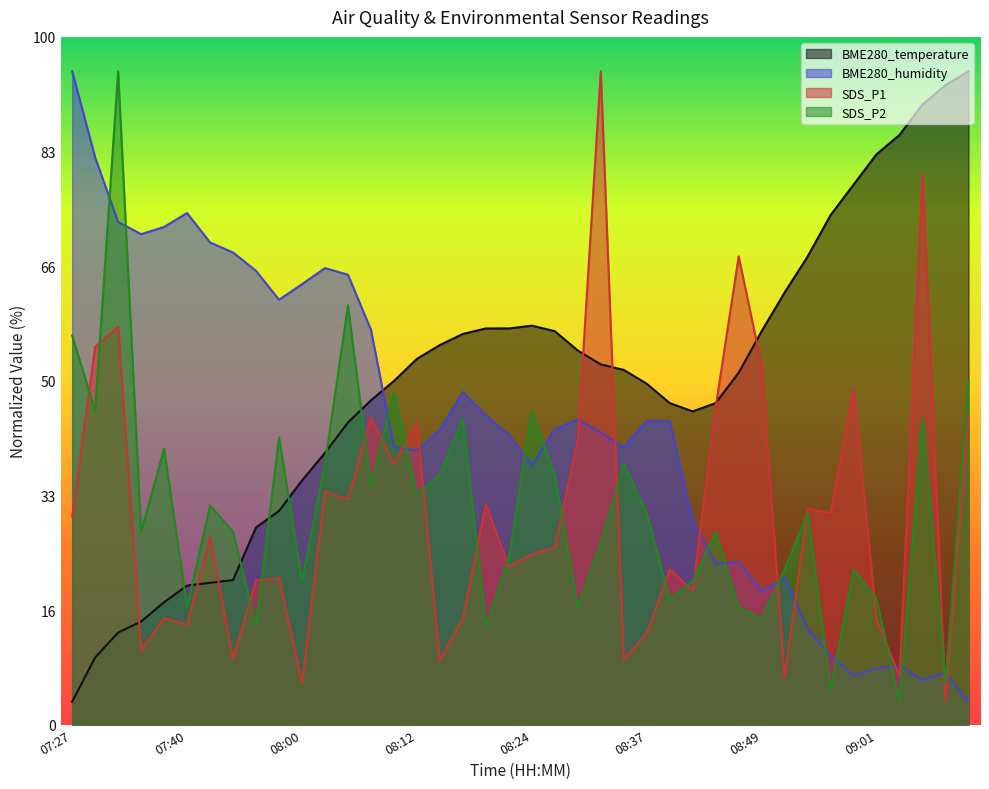

True or false: BME280_humidity has a value of 2.0 at 08:54.

False